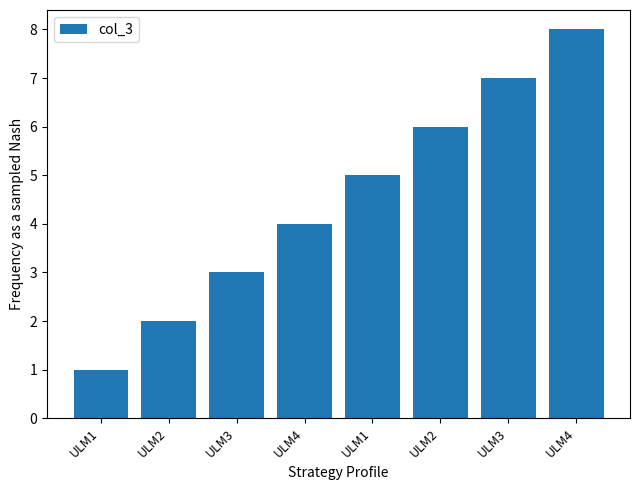

List the labels in order of value, smallest first.

ULM1, ULM2, ULM3, ULM4, ULM1, ULM2, ULM3, ULM4